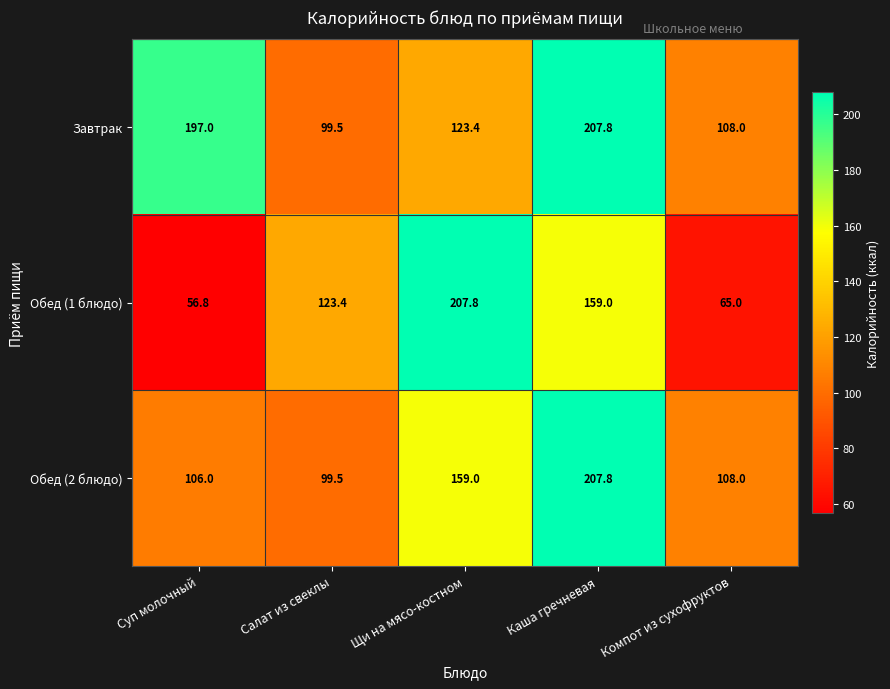

Reading left to right, what are all the values shown in this chart?

Завтрак: Суп молочный=197.0	Салат из свеклы=99.5	Щи на мясо-костном=123.4	Каша гречневая=207.8	Компот из сухофруктов=108.0
Обед (1 блюдо): Суп молочный=56.8	Салат из свеклы=123.4	Щи на мясо-костном=207.8	Каша гречневая=159.0	Компот из сухофруктов=65.0
Обед (2 блюдо): Суп молочный=106.0	Салат из свеклы=99.5	Щи на мясо-костном=159.0	Каша гречневая=207.8	Компот из сухофруктов=108.0